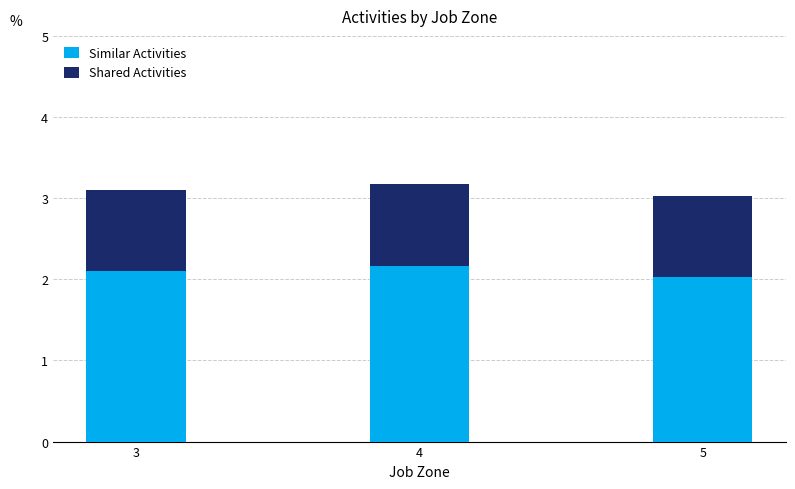

What is the value of the Similar Activities bar at the 3rd from the left?

2.0